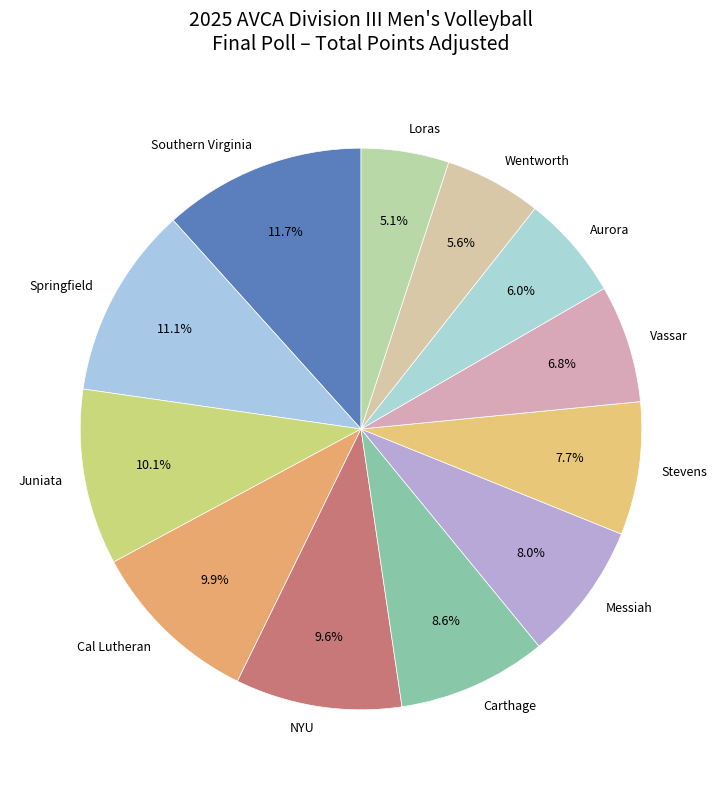

Between Aurora and Messiah, which is larger?

Messiah